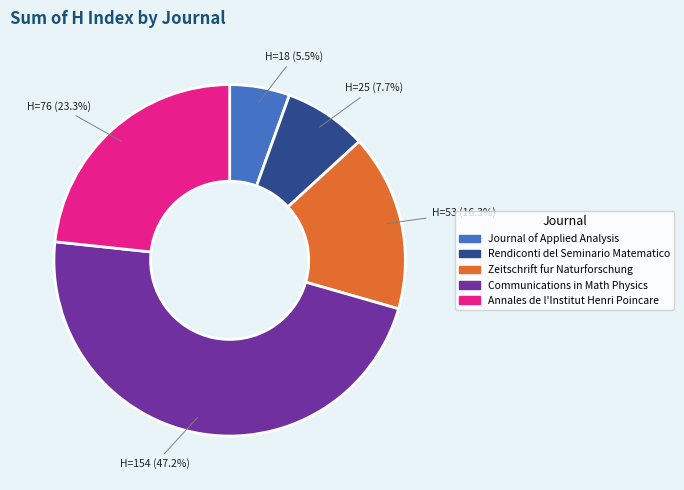

How many segments does this pie chart have?

5